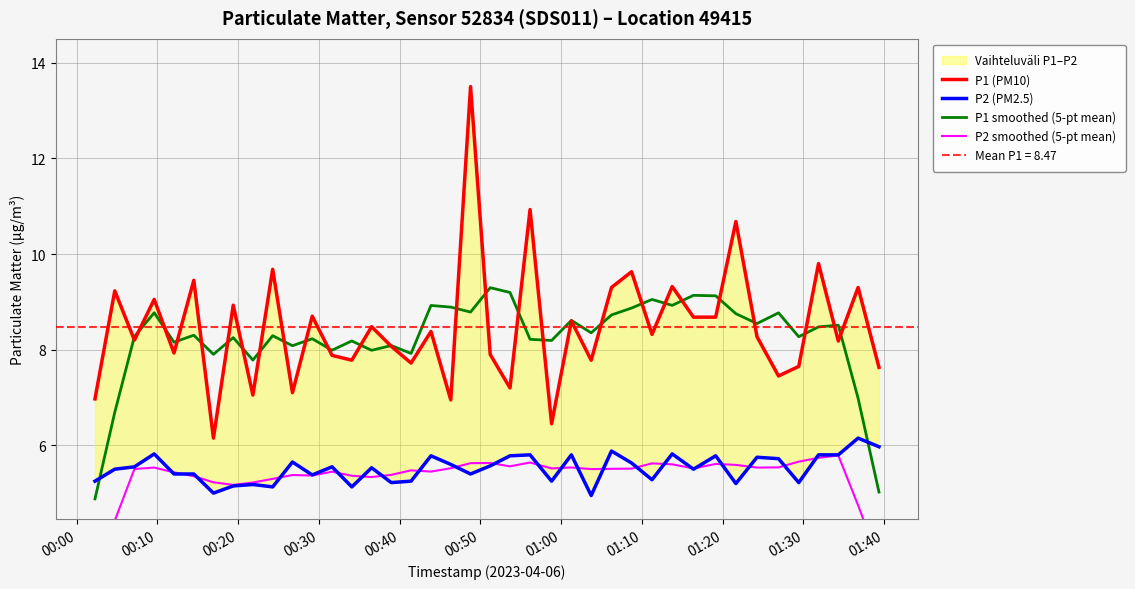

What is the maximum value for P1 smoothed (5-pt mean)?

9.3